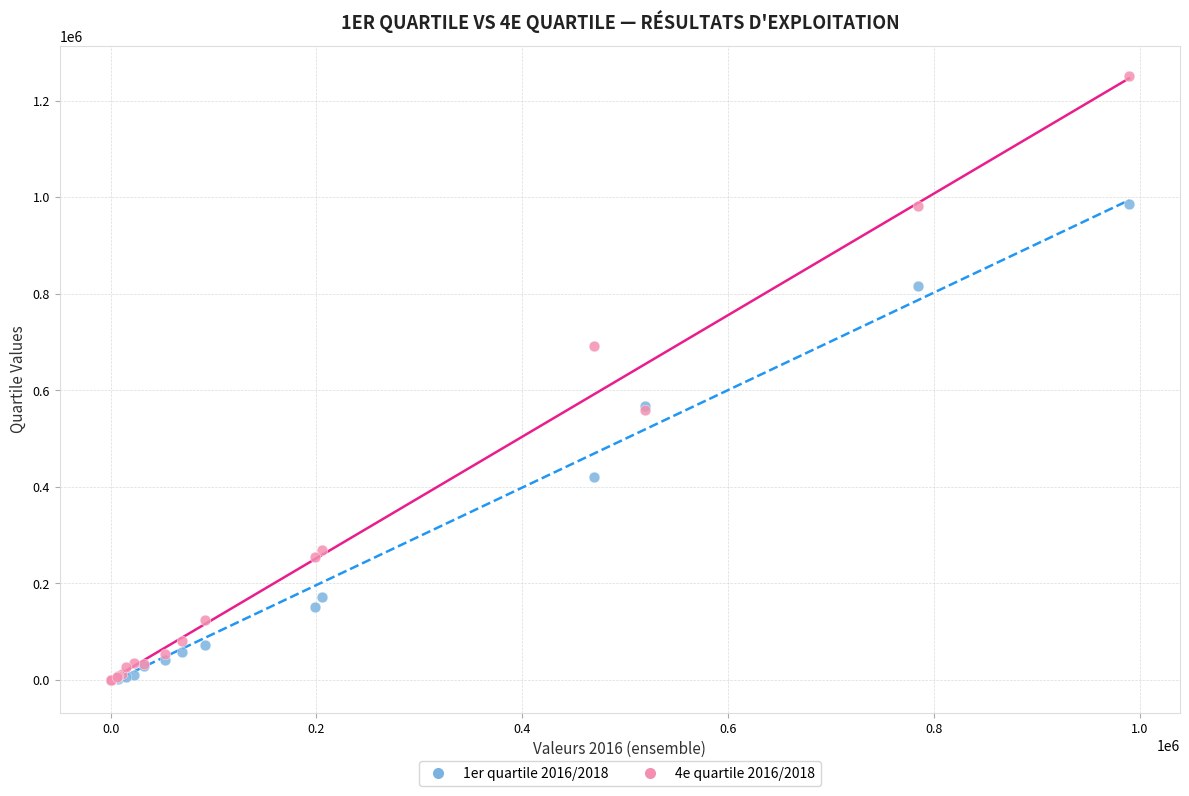

What are all the series names shown in the legend?

1er quartile 2016/2018, 4e quartile 2016/2018